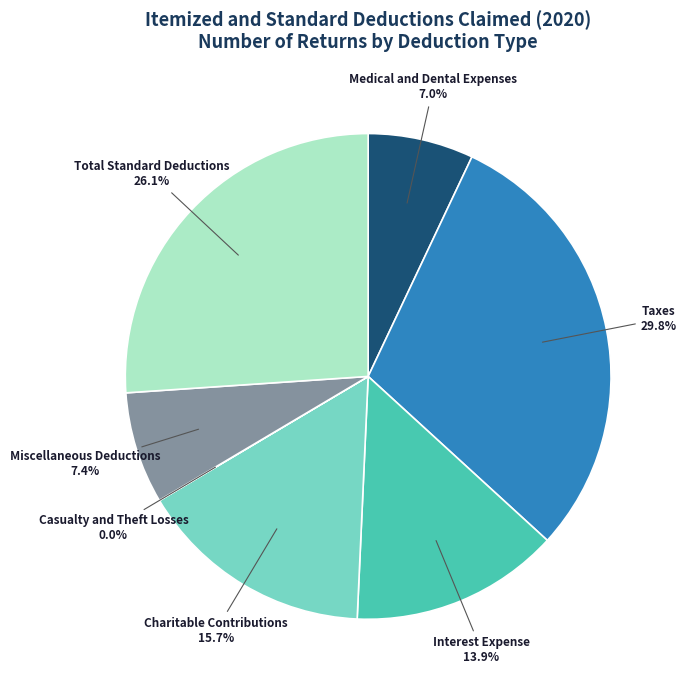

Which category has the biggest portion of the pie?

Taxes